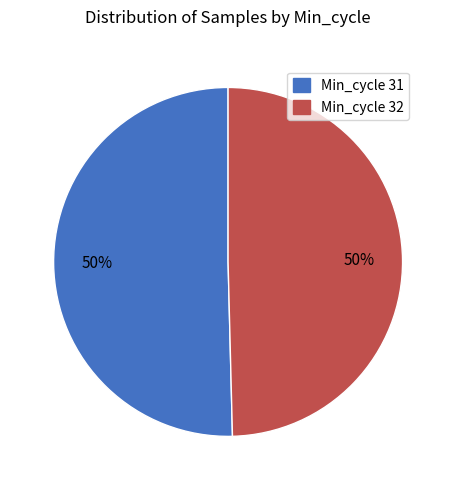

Approximately how many times larger is the value at Min_cycle 31 compared to Min_cycle 32?

1.0